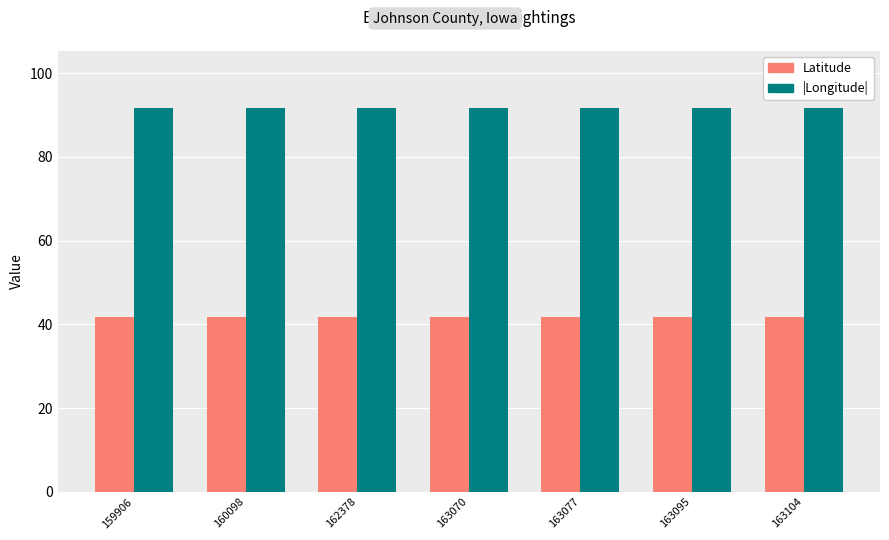

What is the difference between the highest and lowest values at 163104?

49.9